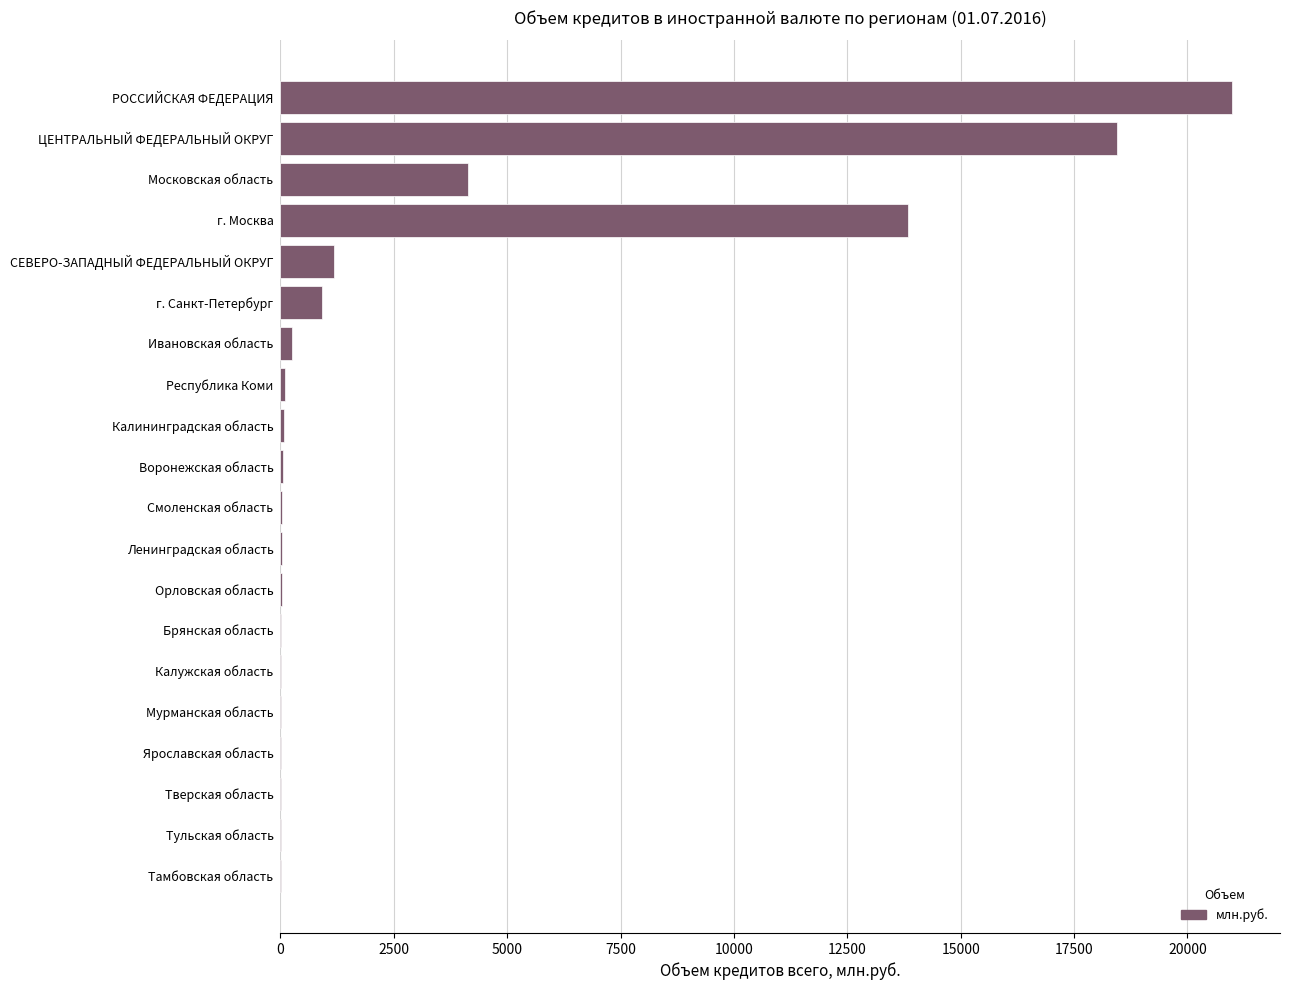

What is the maximum value shown in the chart?

20992